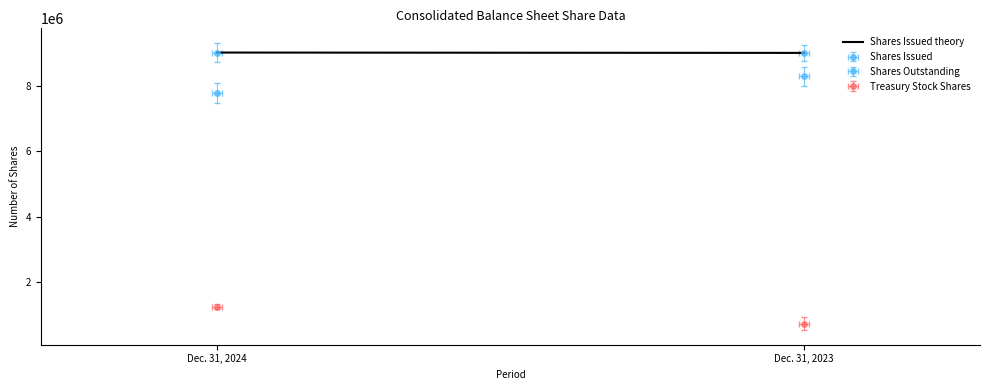

Reading left to right, what are all the values shown in this chart?

Shares Issued: 9026940	9016140
Shares Outstanding: 7786679	8295408
Treasury Stock Shares: 1240261	720732